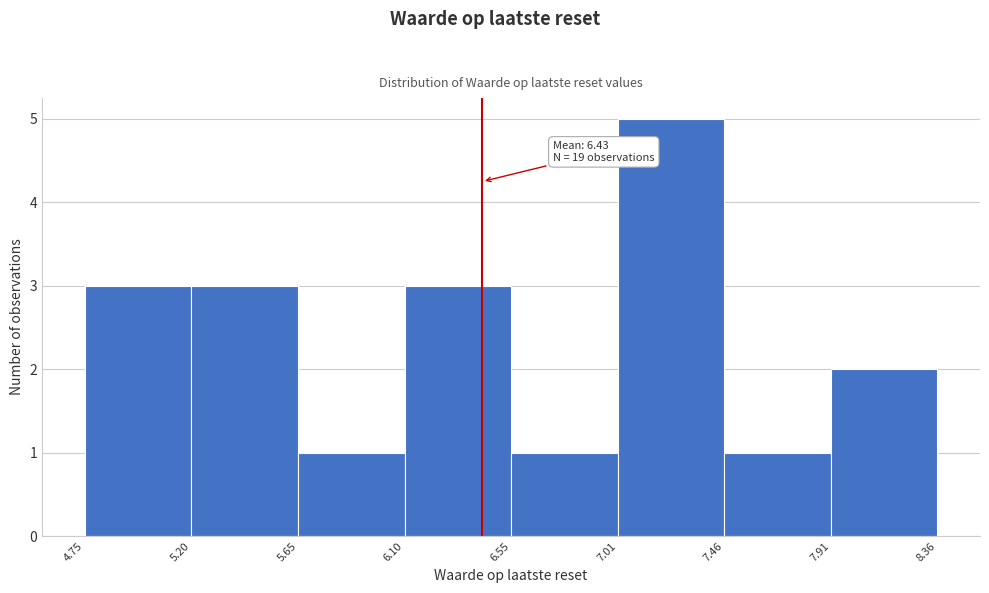

Over which range of the x-axis is the bar tallest?

7.01 to 7.46